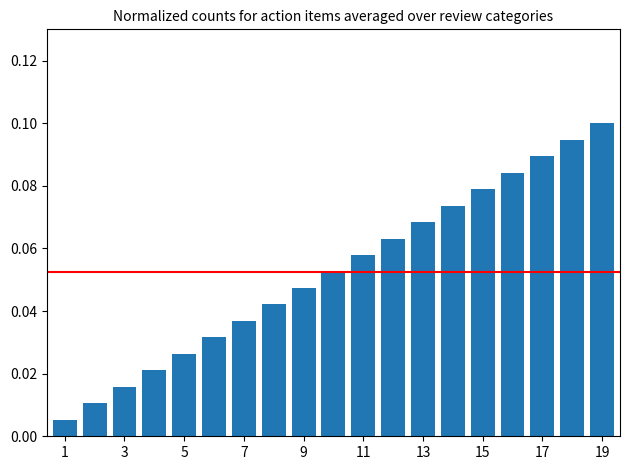

Does the chart contain any negative values?

No